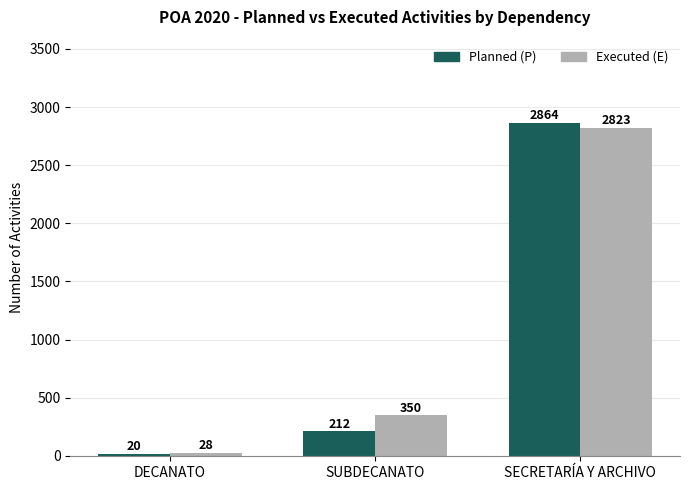

Which series has the largest total across all categories?

Executed (E)